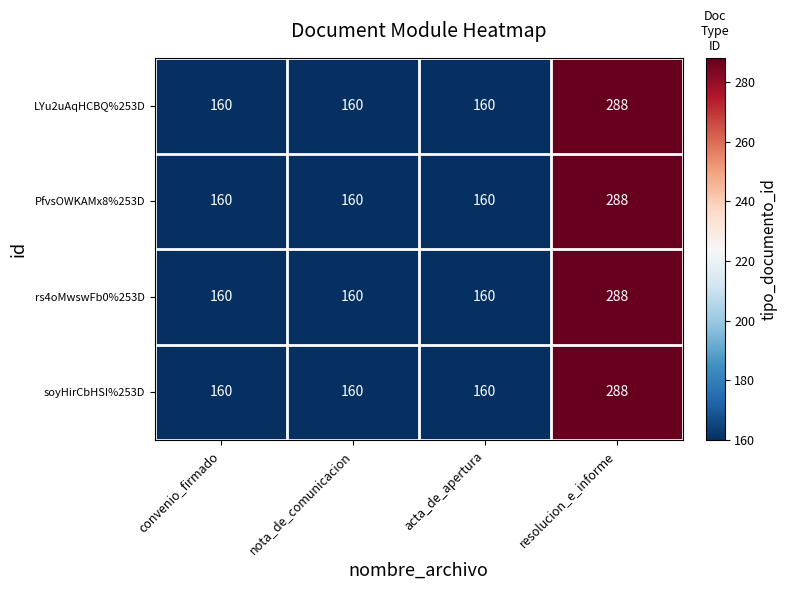

True or false: rs4oMwswFb0%253D has a value of 288 at resolucion_e_informe.

True